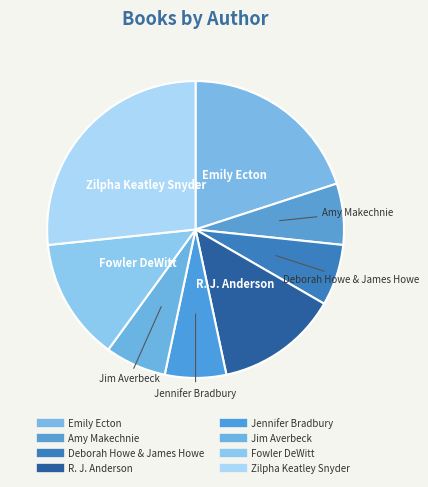

What is the change in value from Jennifer Bradbury to Zilpha Keatley Snyder?

+3